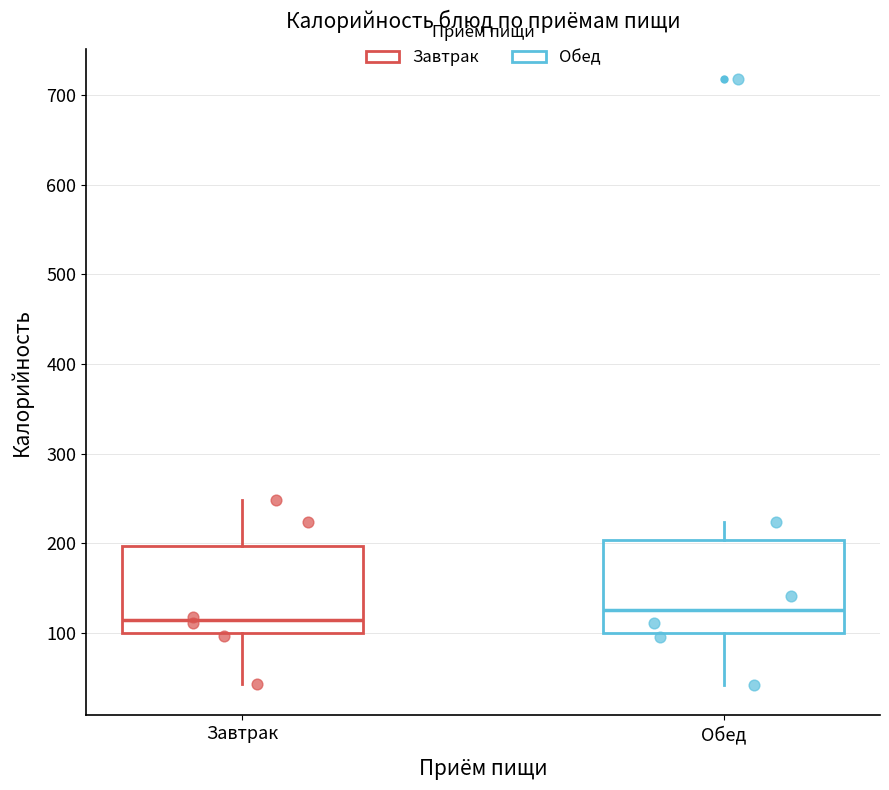

Which box has the lowest median line?

Завтрак